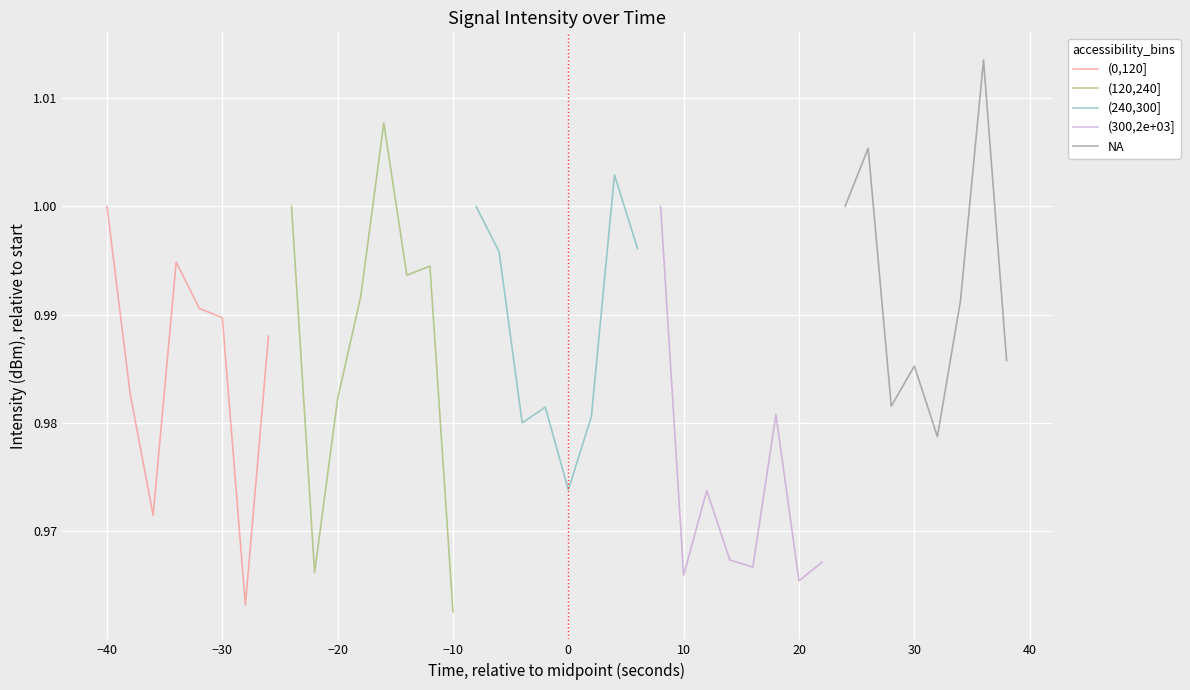

Does the chart display data point markers on the line(s)?

No